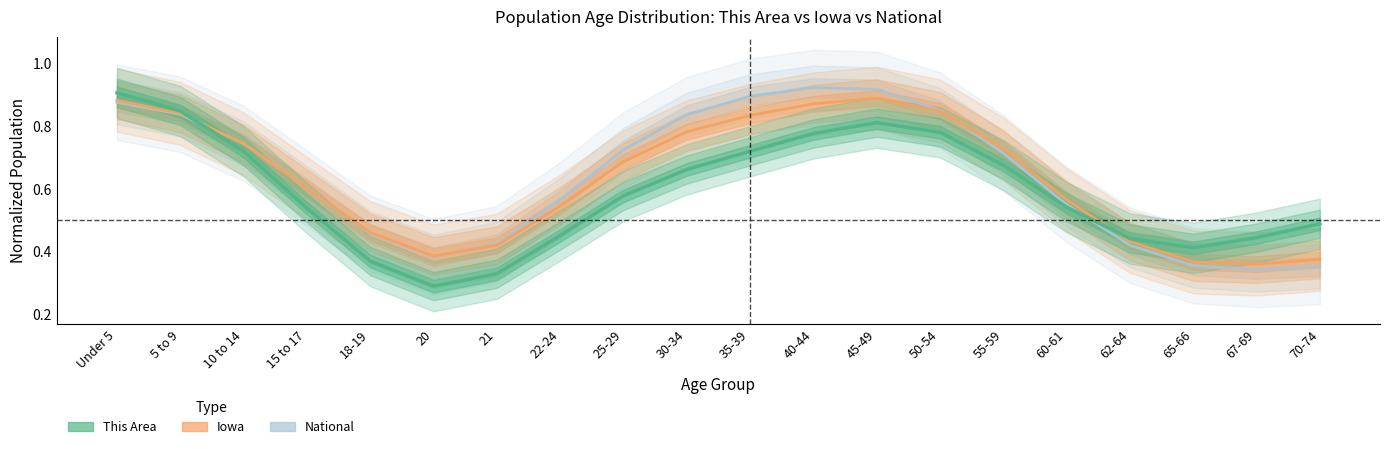

The value of This Area at 45-49 is 0.2. True or false?

False